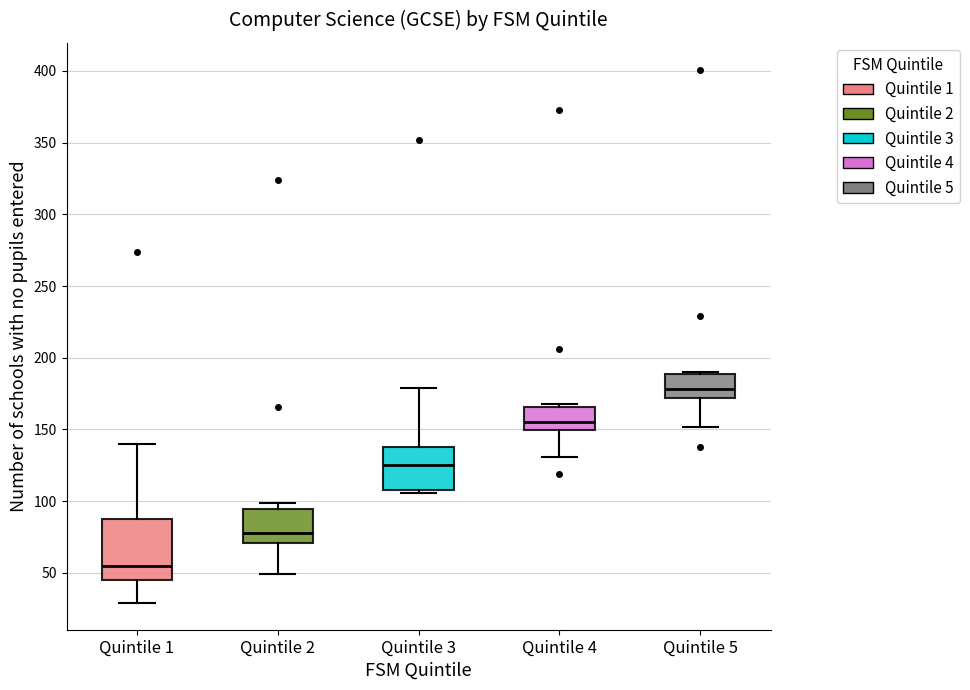

Where does the lower whisker of the box for Quintile 2 end on the y-axis? The values are not printed on the chart, so give them approximately, as read against the axis.

50